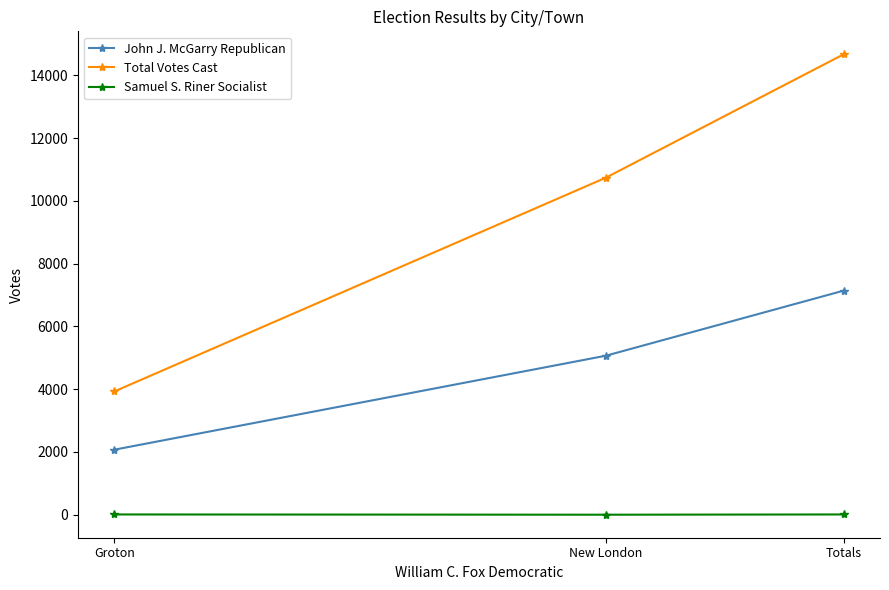

What is the value of the Total Votes Cast point at the 2nd from the left?

10743